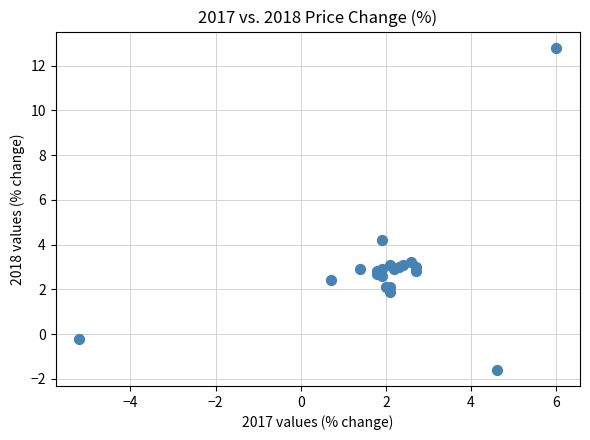

What Y value in the scatter plot is closest to 5?

4.2